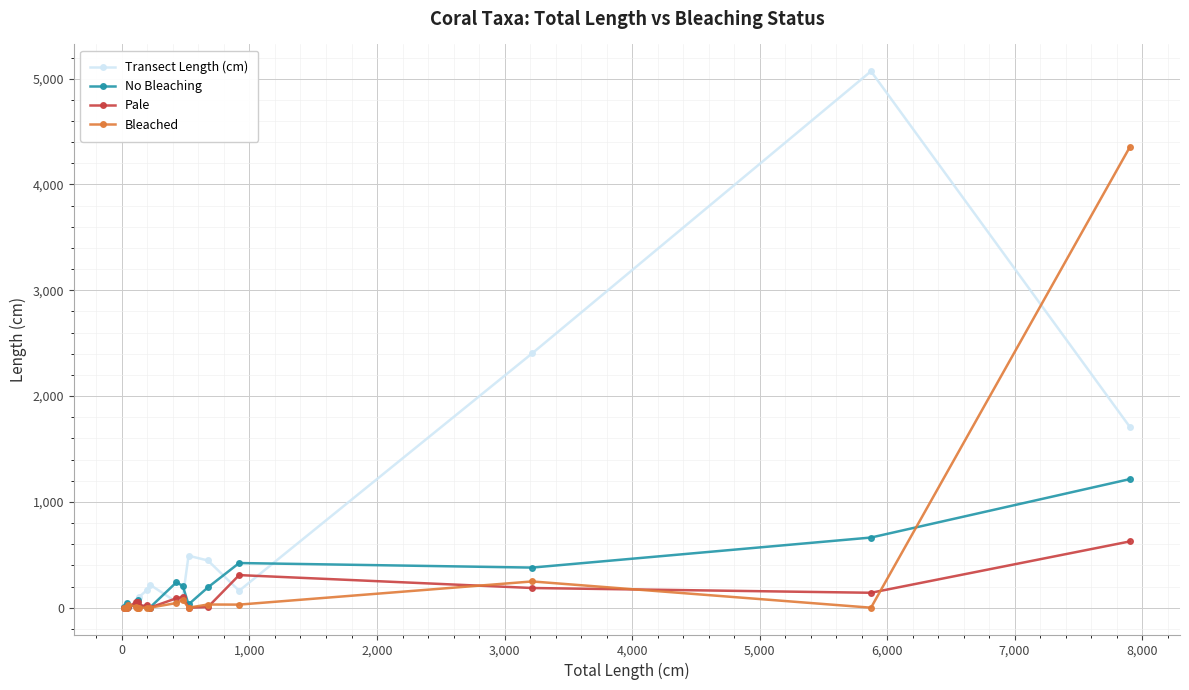

List the series in order of their peak value, highest first.

Transect Length (cm), Bleached, No Bleaching, Pale